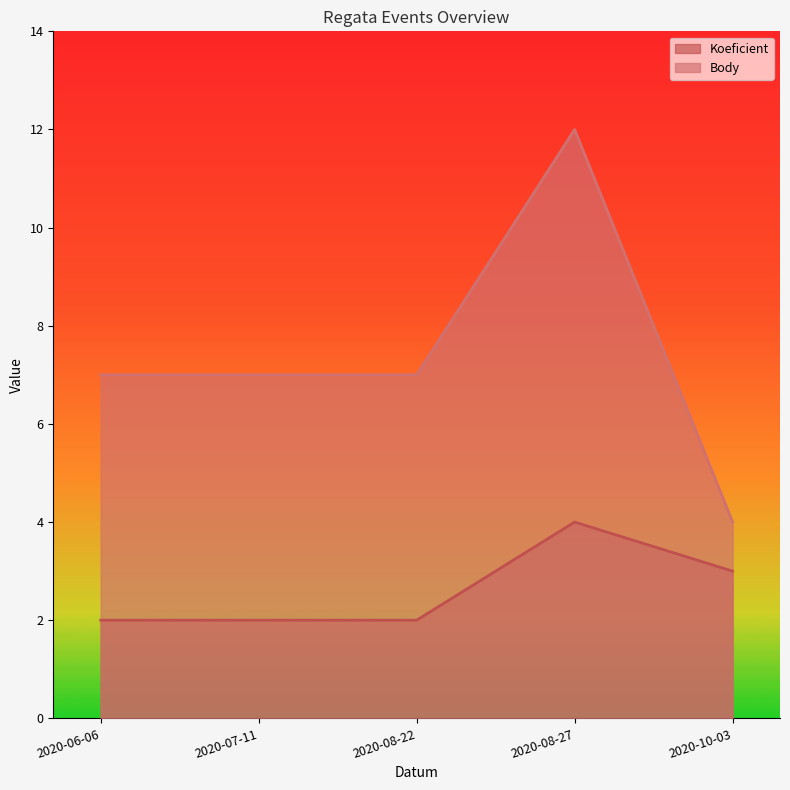

What is the average value of the Koeficient series?

3